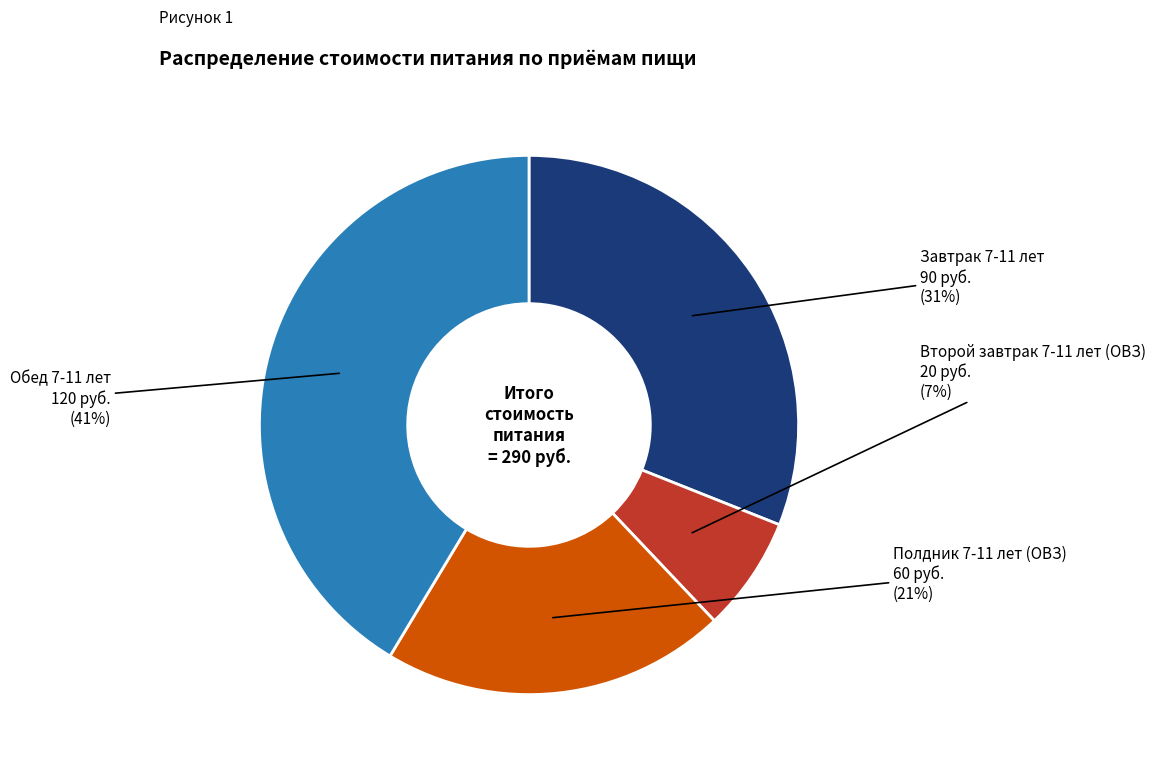

Rank the categories by value from highest to lowest.

Обед 7-11 лет, Завтрак 7-11 лет, Полдник 7-11 лет (ОВЗ), Второй завтрак 7-11 лет (ОВЗ)